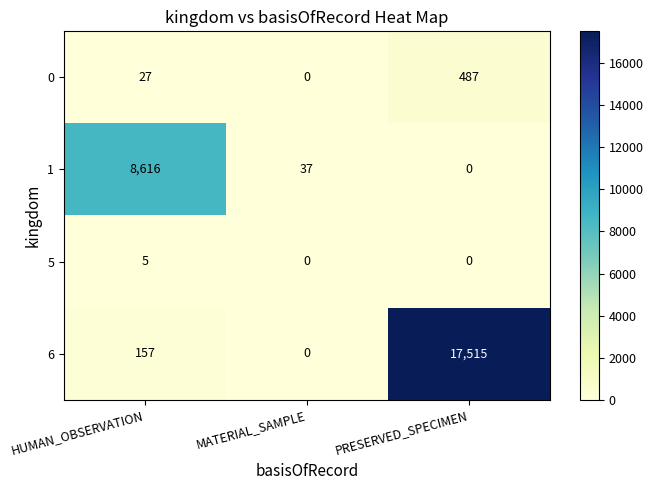

What is the difference between the highest and lowest values at PRESERVED_SPECIMEN?

17515